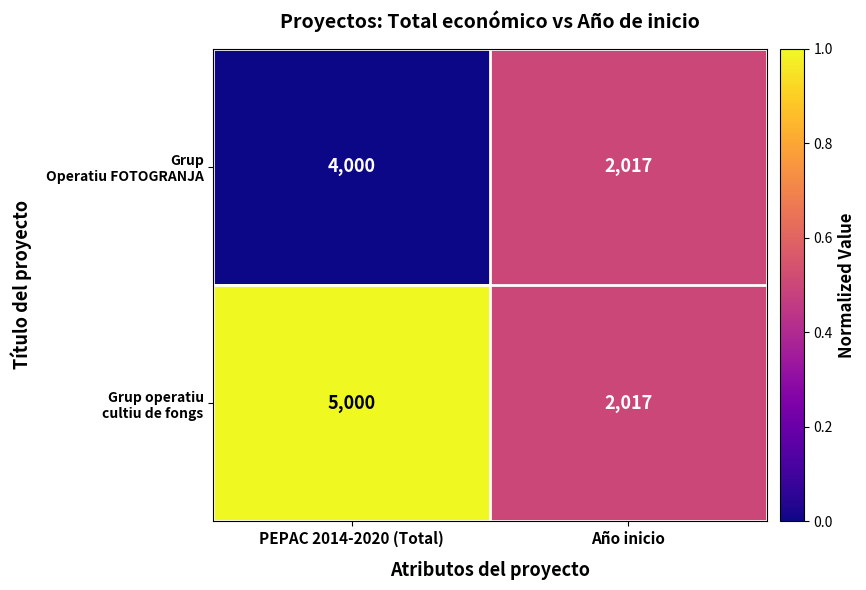

At which category does the chart reach its minimum across all series?

Año inicio